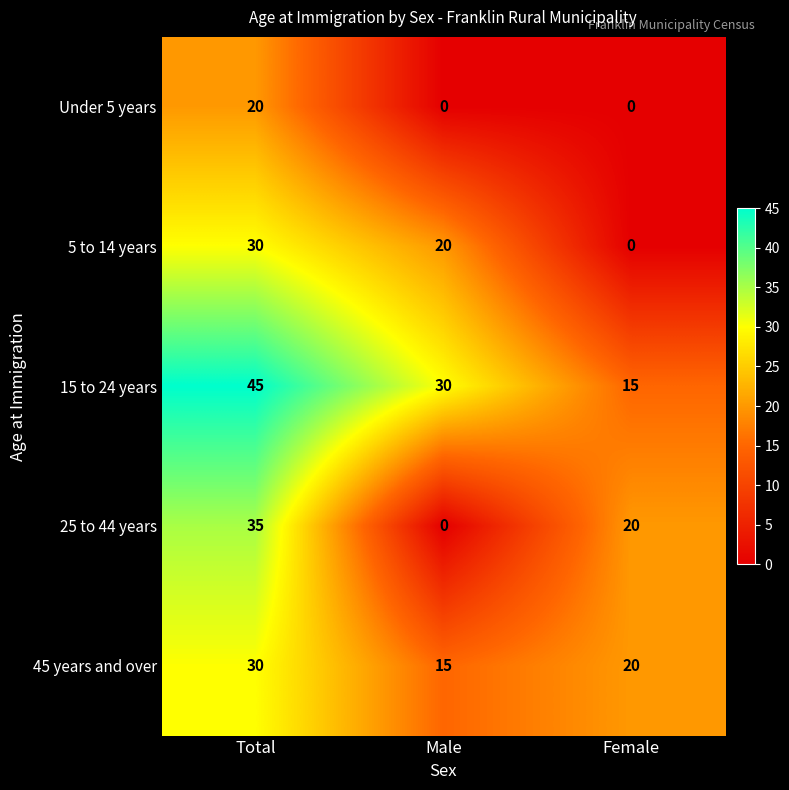

How many series are shown in this chart?

5